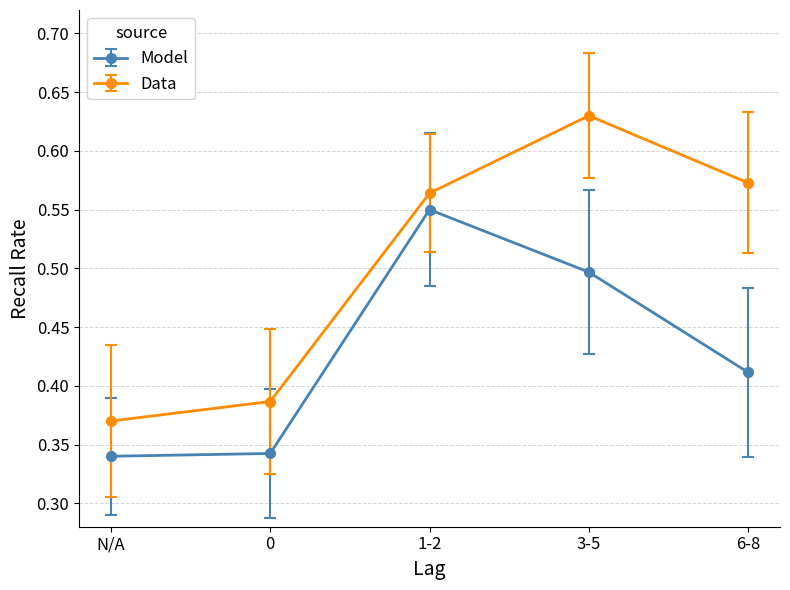

True or false: Model and Data intersect in this chart.

False